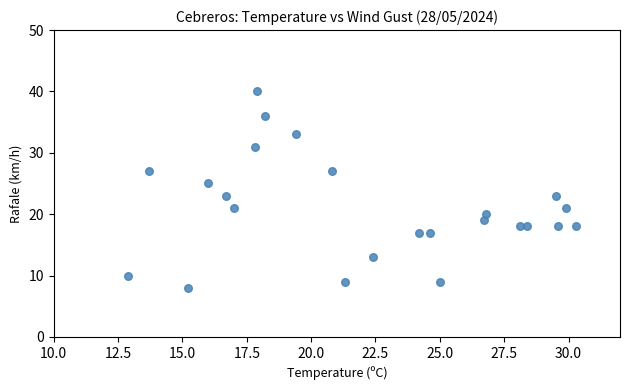

How many data points are displayed?

24